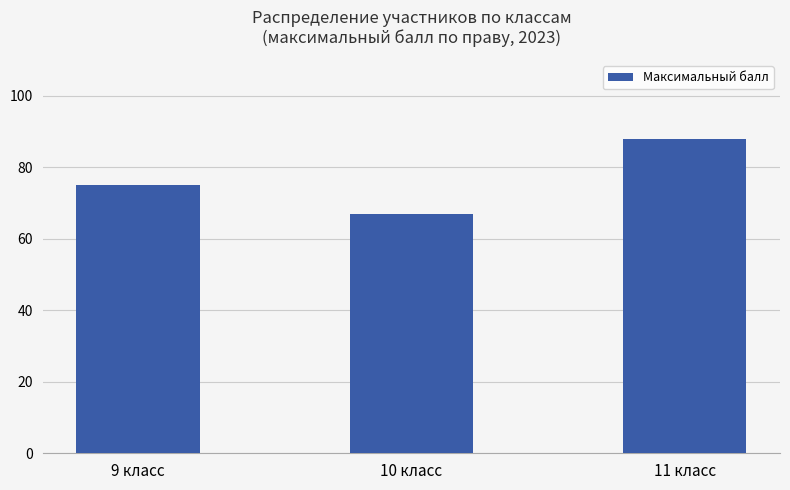

Reading left to right, what are all the values shown in this chart?

9 класс=75	10 класс=67	11 класс=88